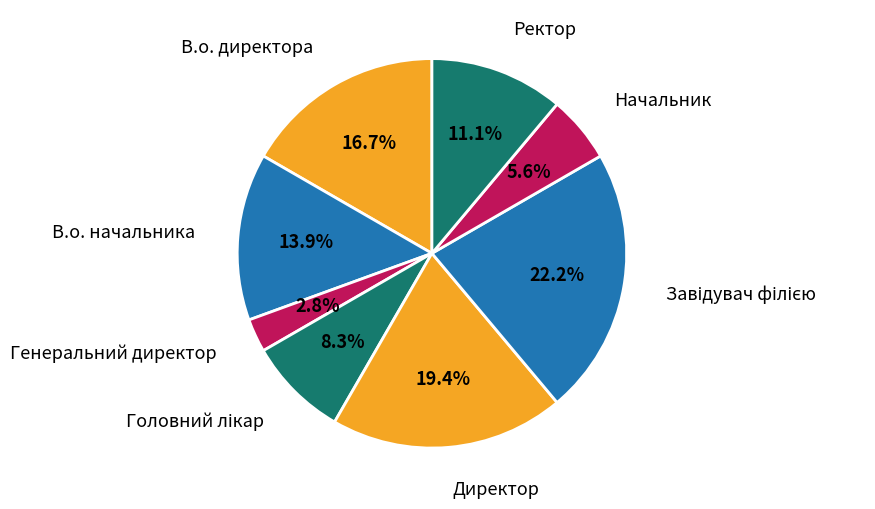

How many segments does this pie chart have?

8